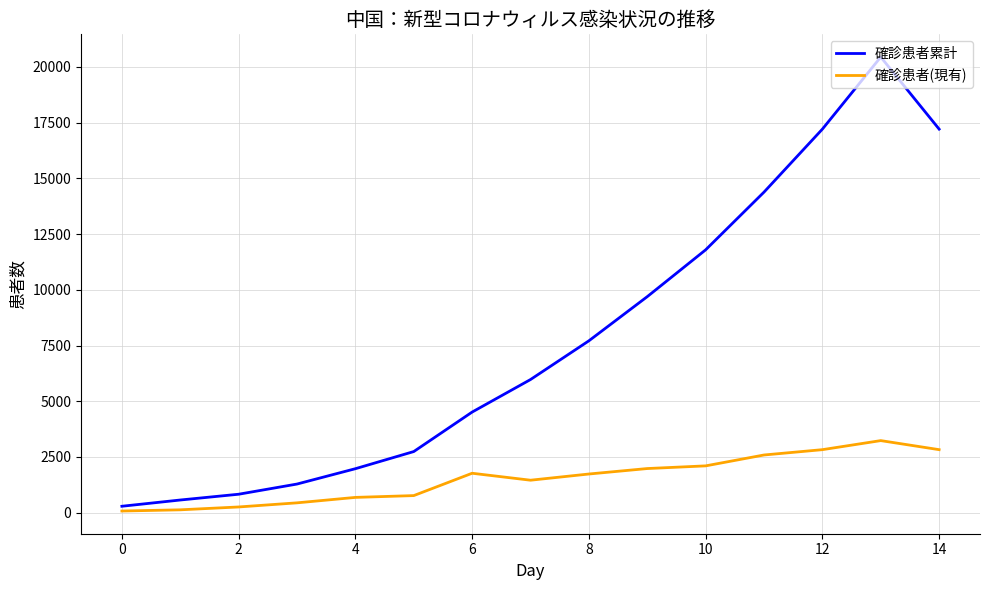

Which series has the largest total across all categories?

確診患者累計